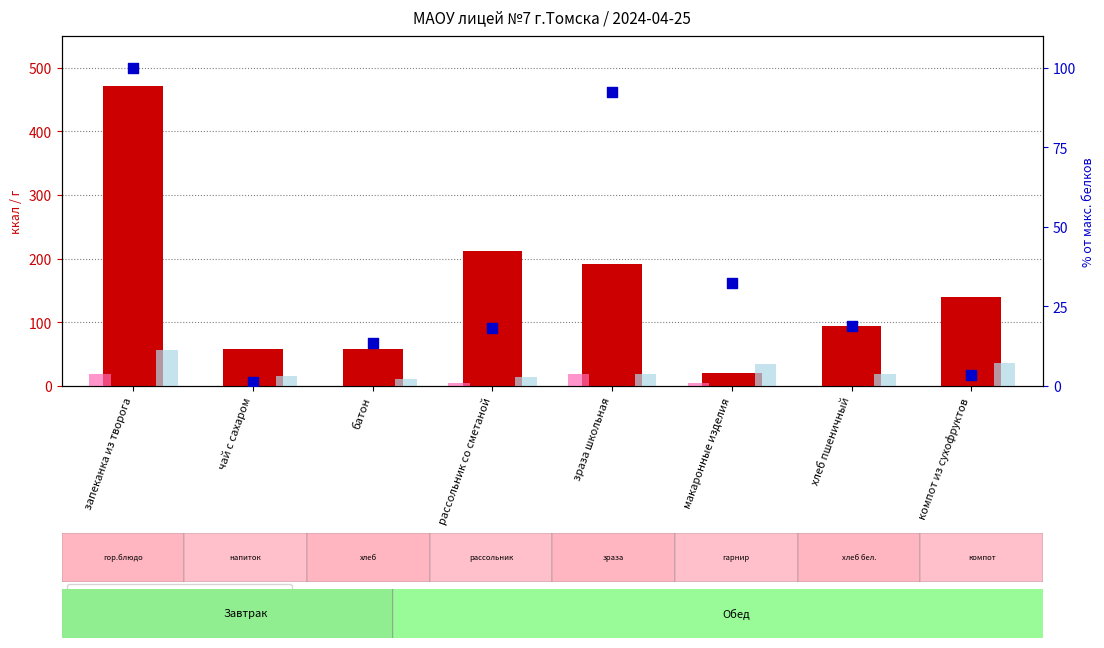

Which series contains the lowest Y value?

Жиры